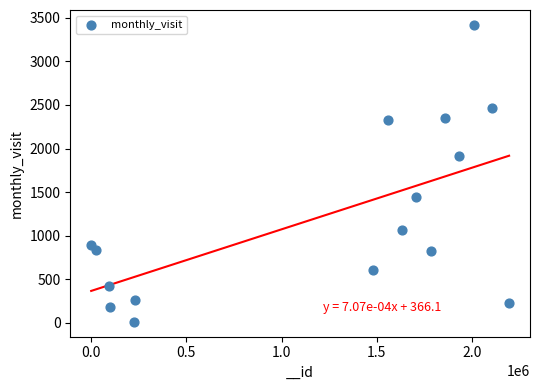

What Y value in the scatter plot is closest to 1715?

1913